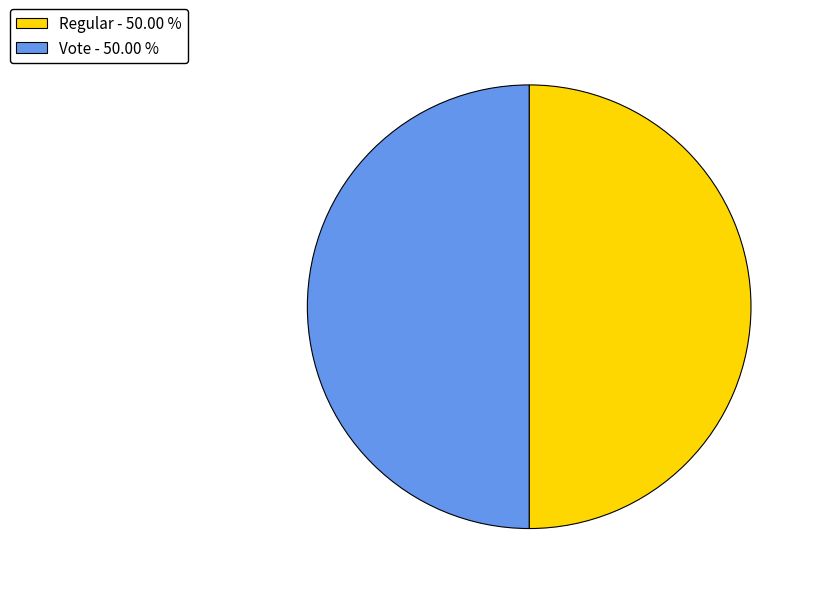

What is the ratio of the value at Vote - 50.00 % to the value at Regular - 50.00 %?

1.0